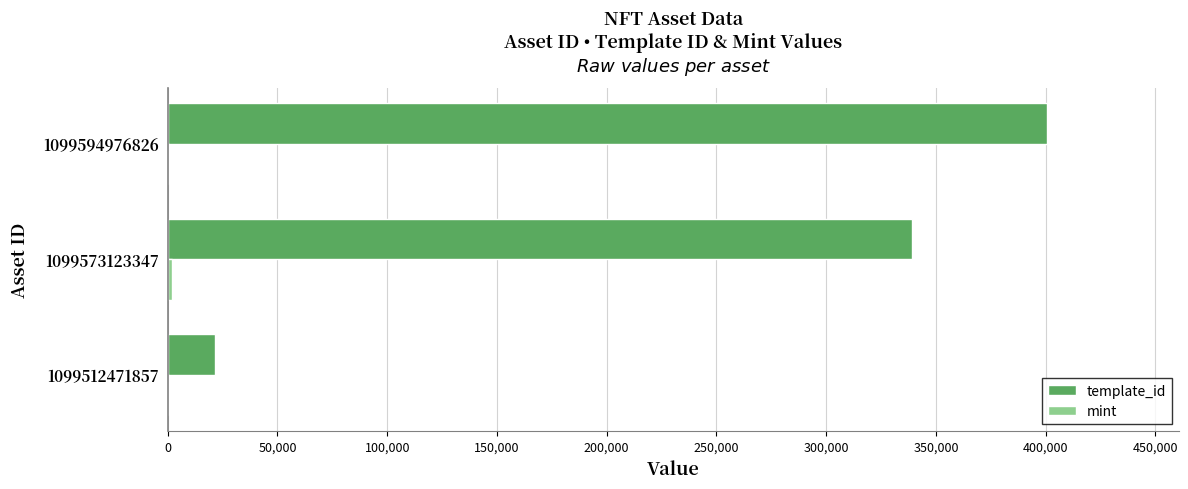

Which series changed the most between 1099573123347 and 1099594976826?

template_id